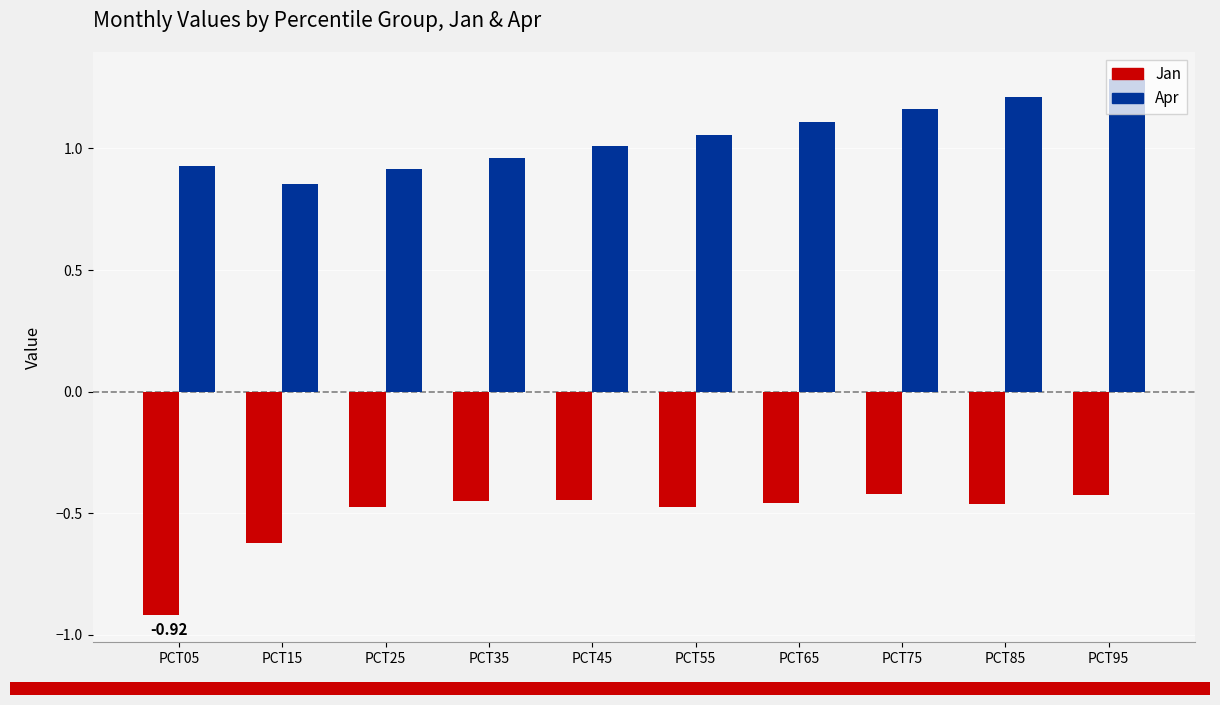

Is it true that Apr equals 1.7 at PCT55?

False